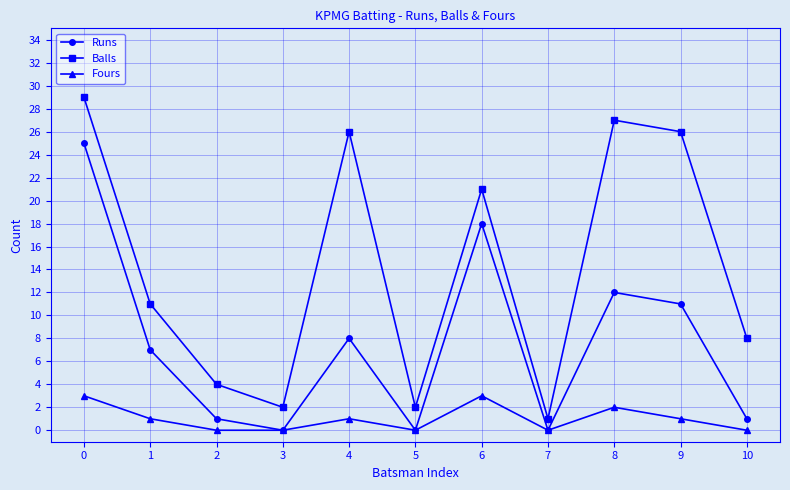

True or false: Fours and Balls cross at least once.

False